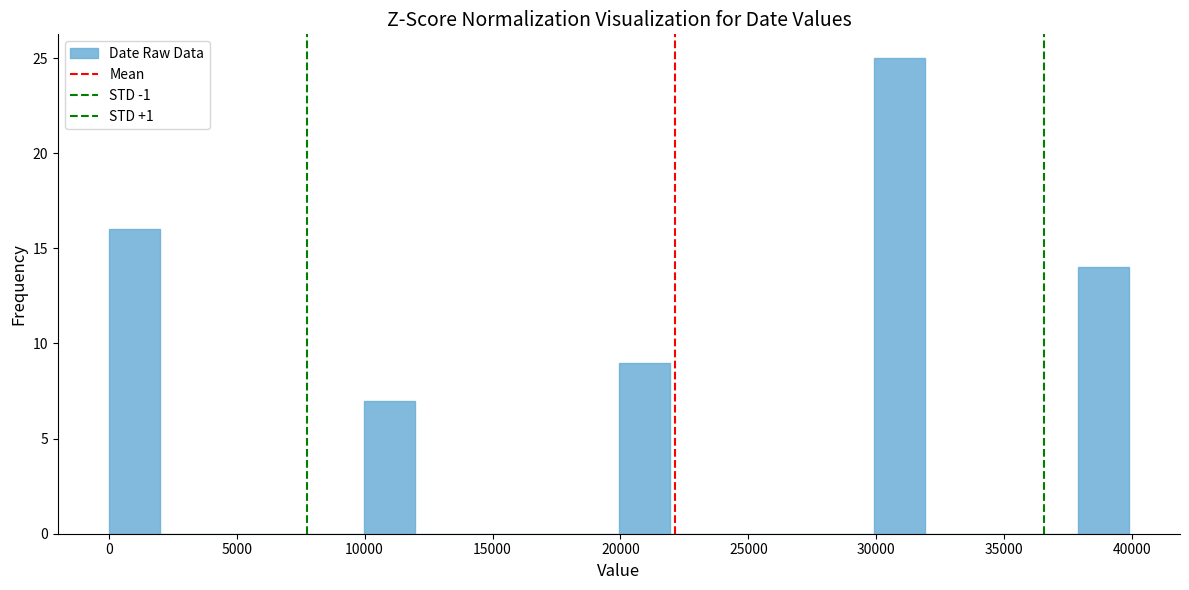

Around what value on the x-axis is the tallest bar? Give the approximate position of its centre, as read against the axis.

31000